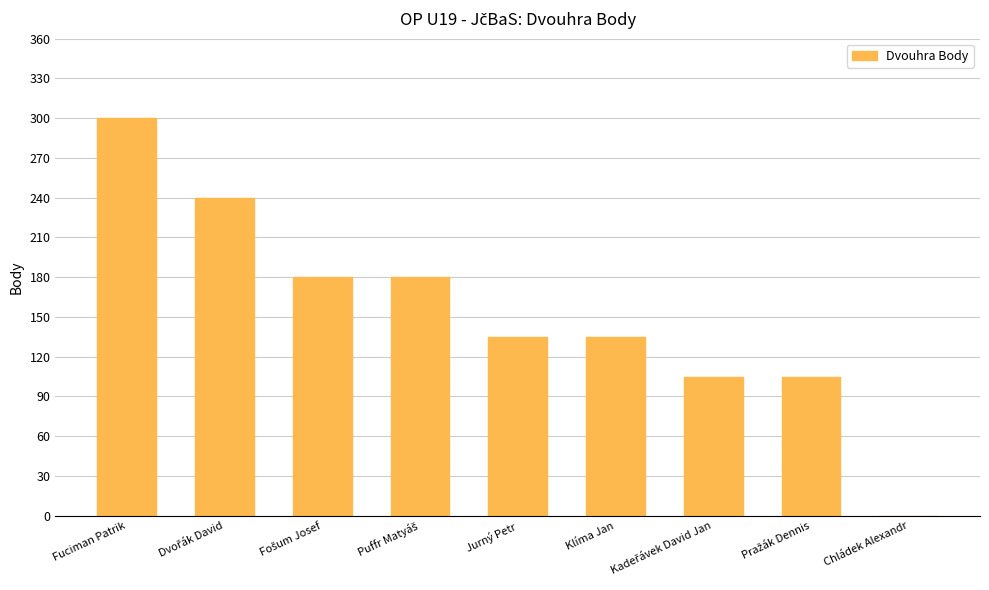

True or false: the data shows 0 at Chládek Alexandr.

True